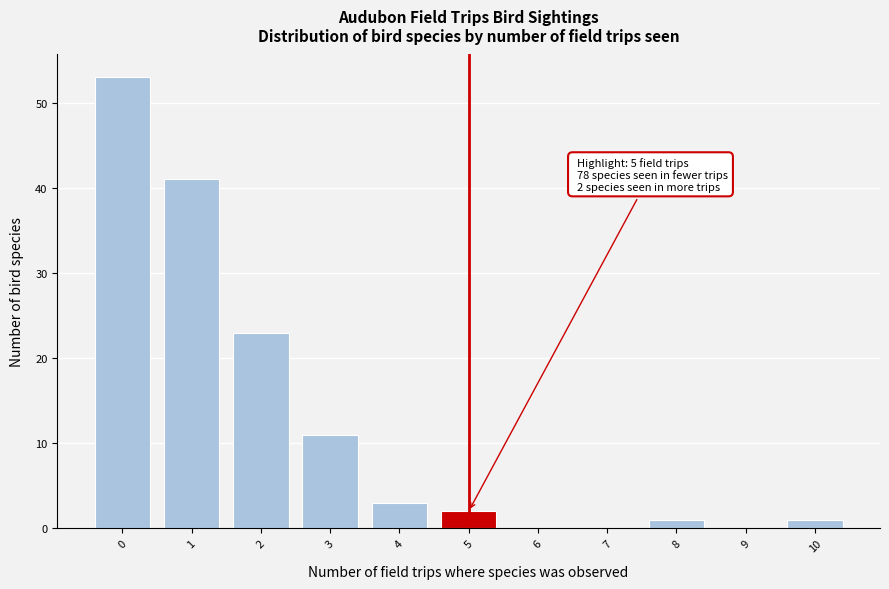

Reading right to left, list all the values displayed in this chart.

10=1	9=0	8=1	7=0	6=0	5=2	4=3	3=11	2=23	1=41	0=53